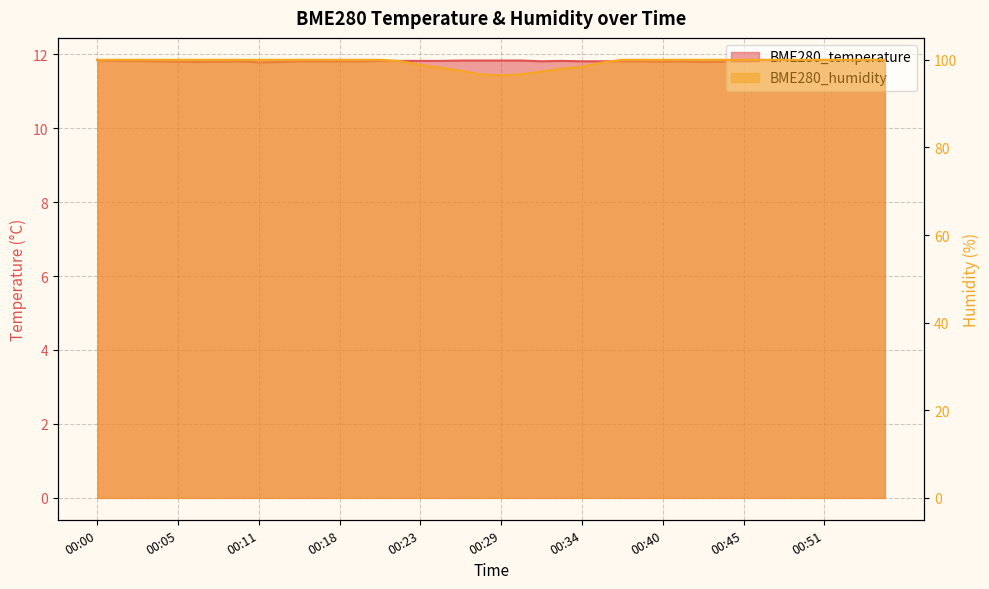

True or false: BME280_humidity and BME280_temperature intersect in this chart.

False